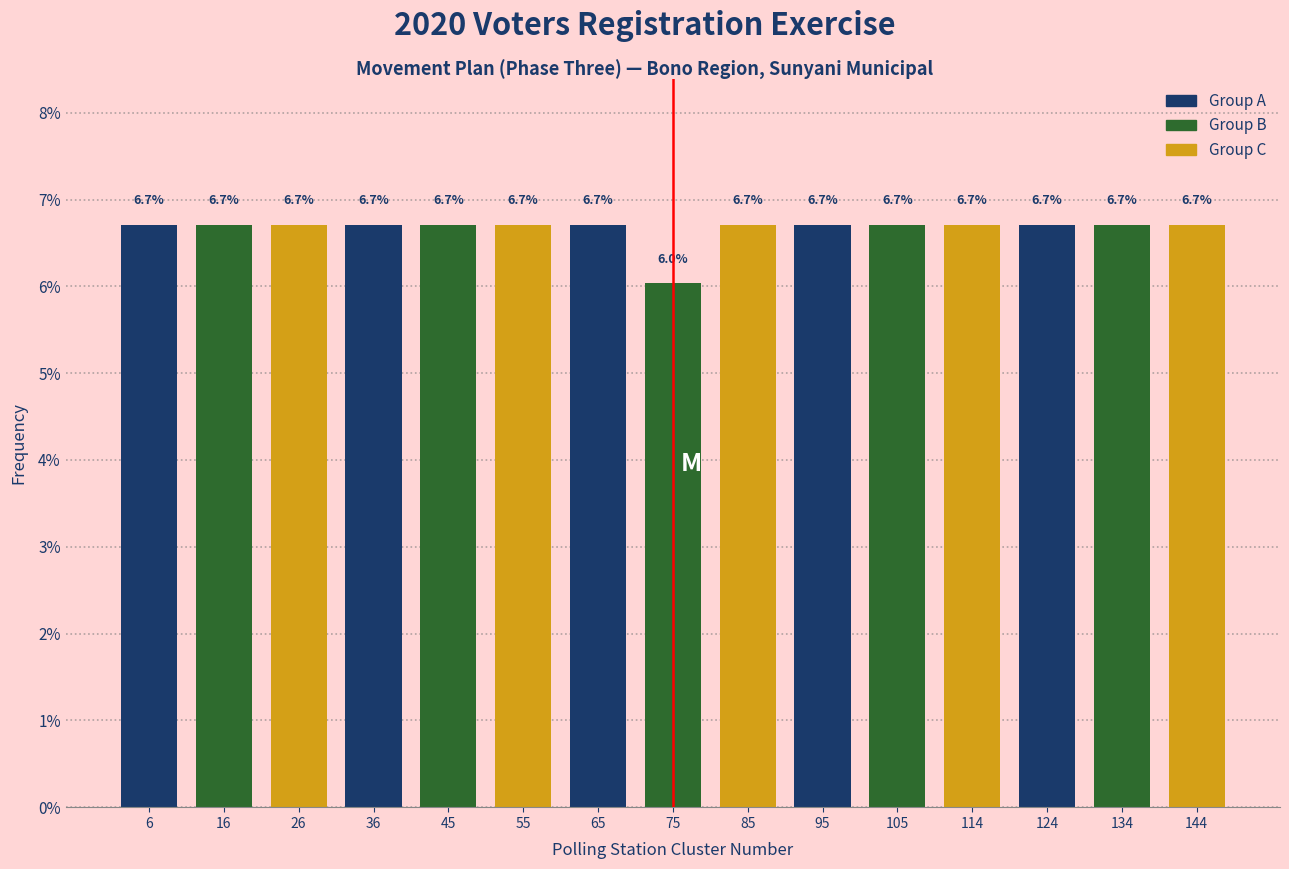

Reading left to right, list every bar in this chart as the range it spans on the x-axis followed by its height. The bar edges are not printed on the chart, so give them approximately, as read against the axis.

1 to 11: 6.7
11 to 21: 6.7
21 to 31: 6.7
31 to 40: 6.7
40 to 50: 6.7
50 to 60: 6.7
60 to 70: 6.7
70 to 80: 6.0
80 to 90: 6.7
90 to 100: 6.7
100 to 110: 6.7
110 to 119: 6.7
119 to 129: 6.7
129 to 139: 6.7
139 to 149: 6.7